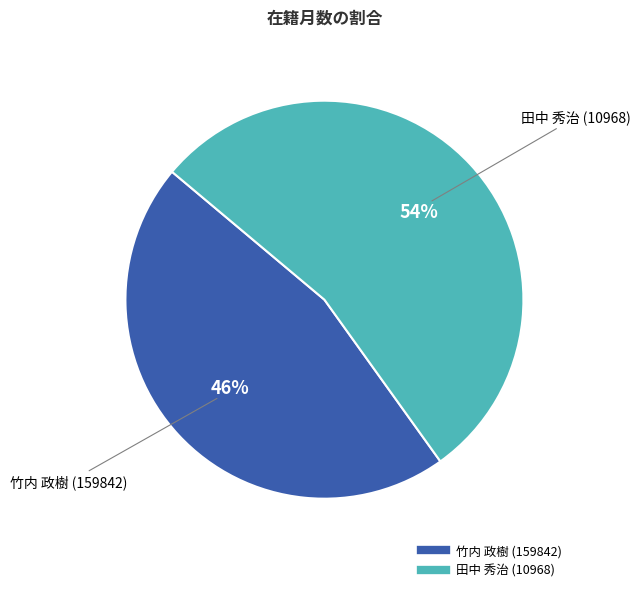

Does any single category account for the majority?

Yes